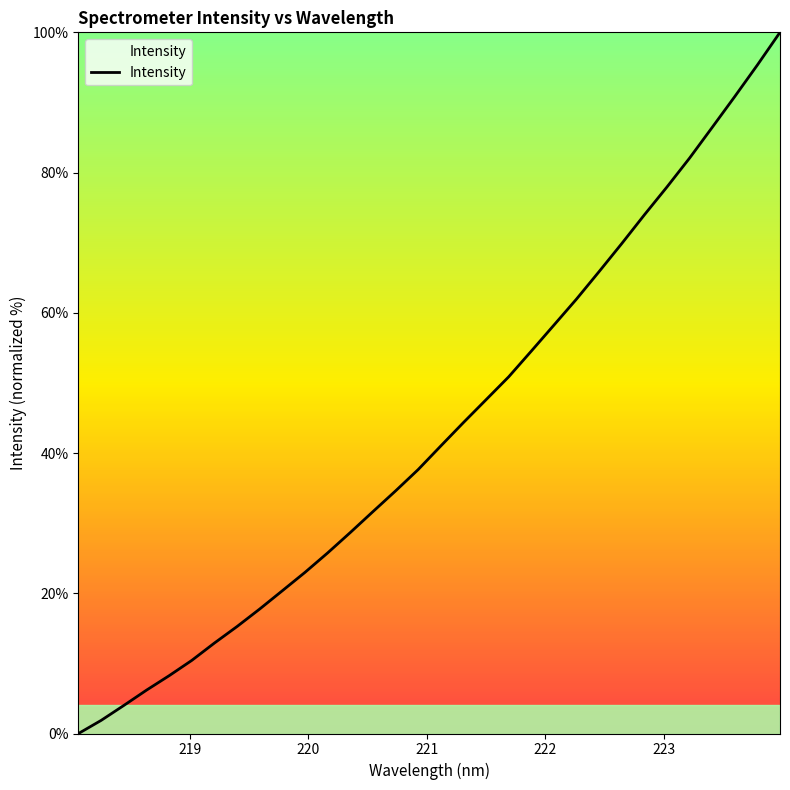

What is the maximum value shown in the chart?

100.0